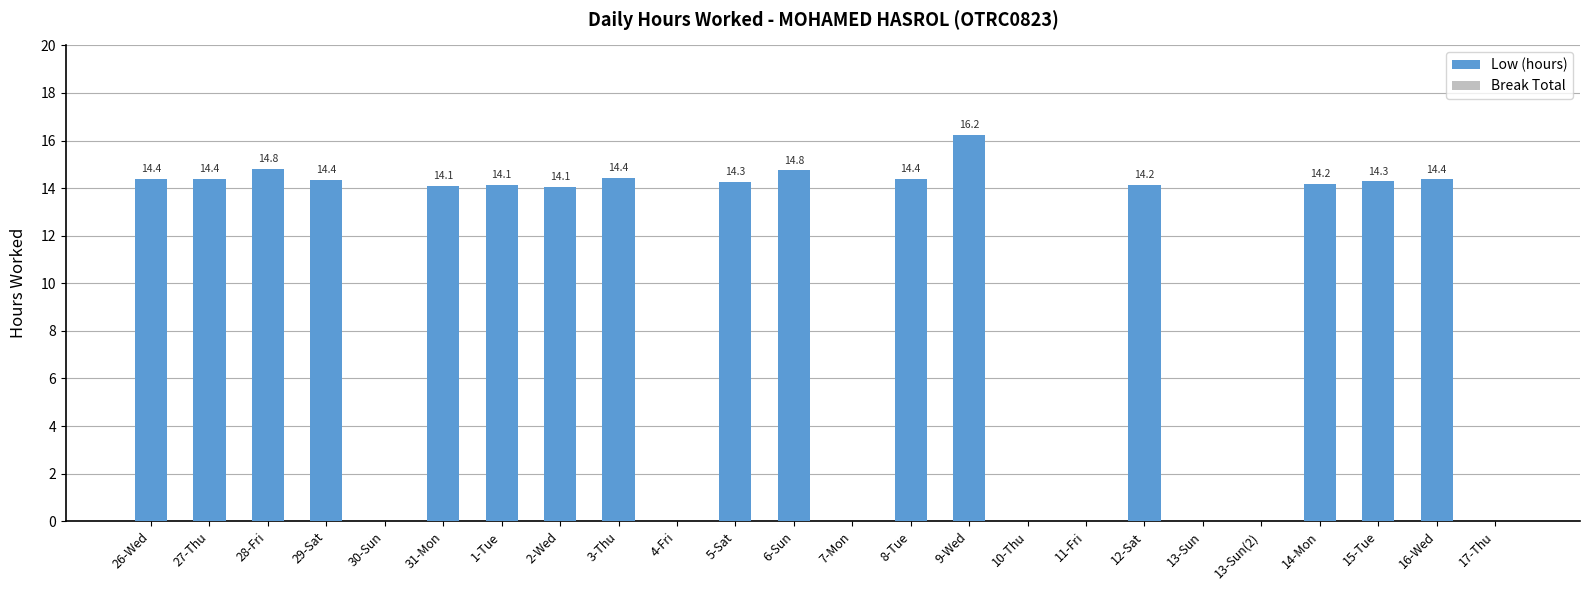

The chart shows a value of 14.4 at 26-Wed. True or false?

True